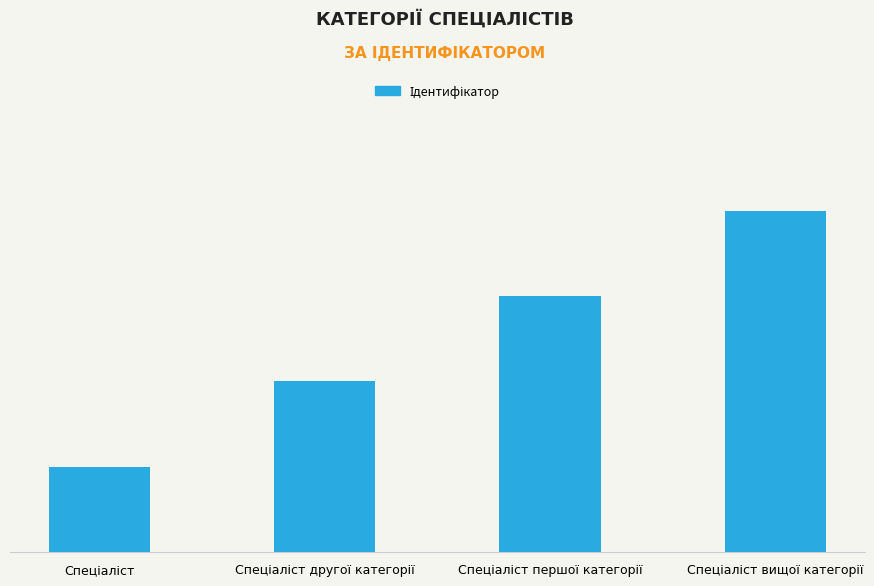

Reading left to right, extract all data points from this chart.

Спеціаліст=1	Спеціаліст другої категорії=2	Спеціаліст першої категорії=3	Спеціаліст вищої категорії=4